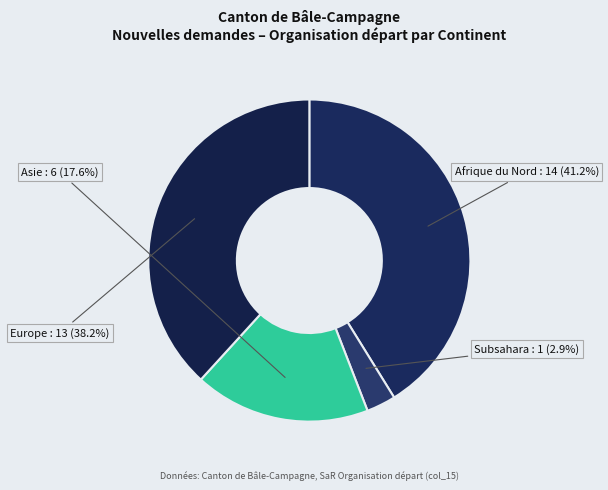

How many segments does this pie chart have?

4